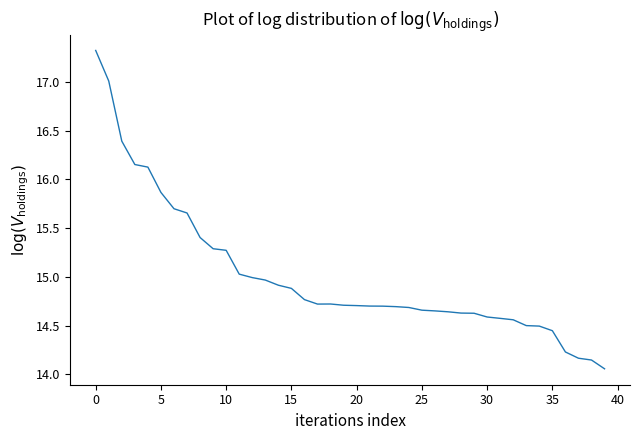

What is the greatest value displayed?

17.3